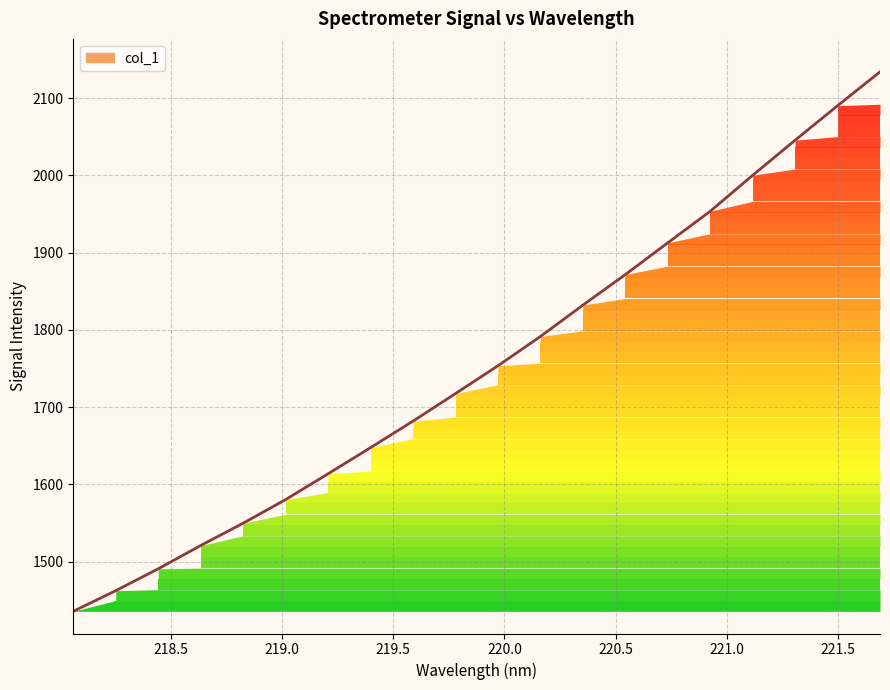

What is the difference between the maximum and minimum values?

698.3